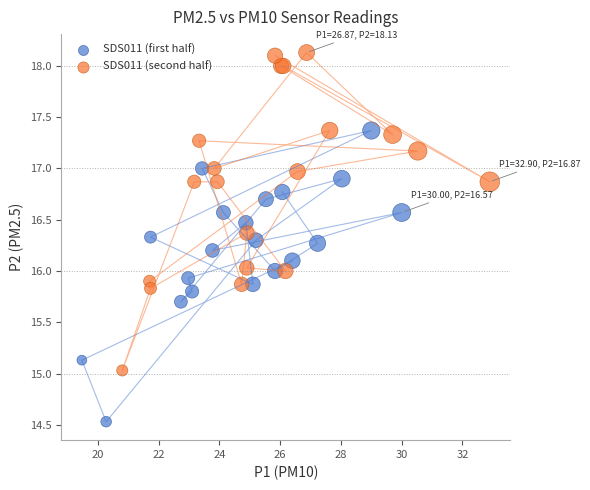

Which series has the widest spread of Y values?

SDS011 (second half)